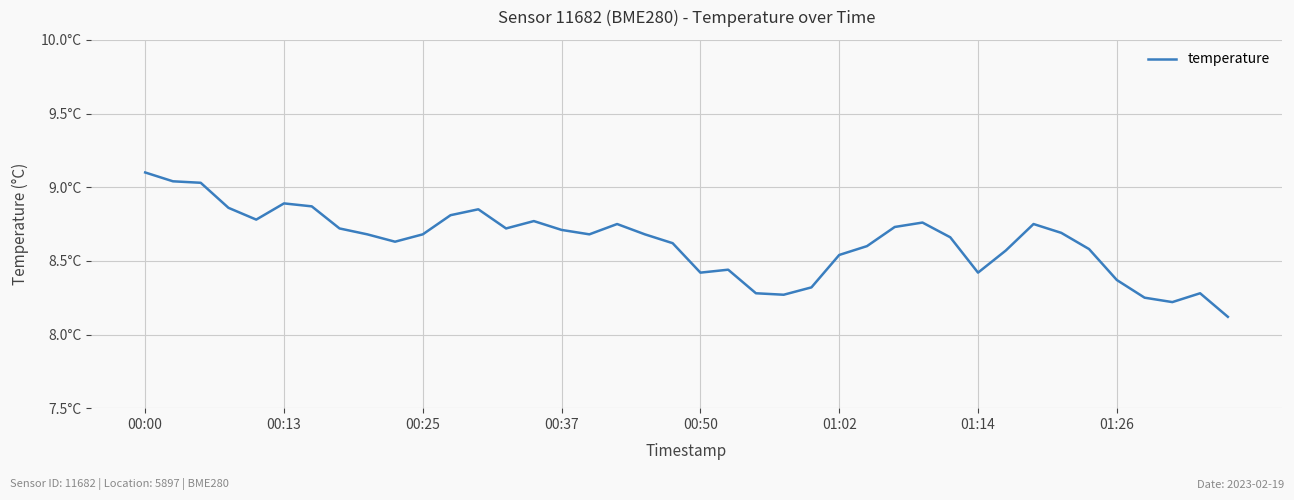

Does the chart have visible grid lines?

Yes